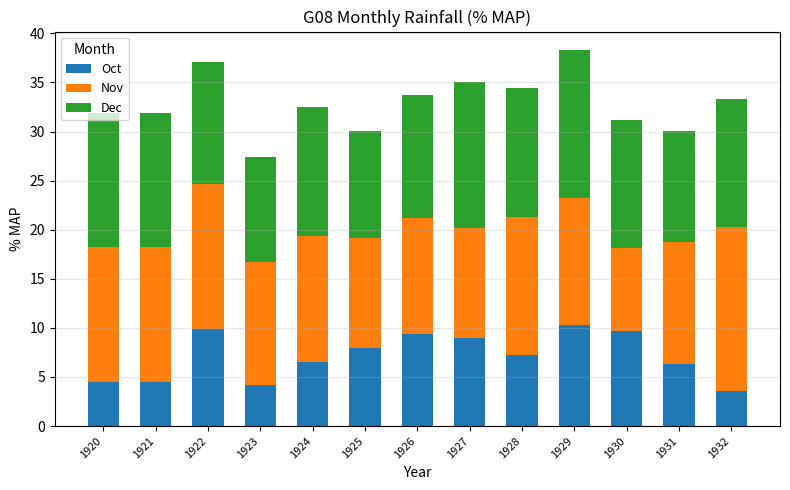

What is the sum of all Oct values?

93.0